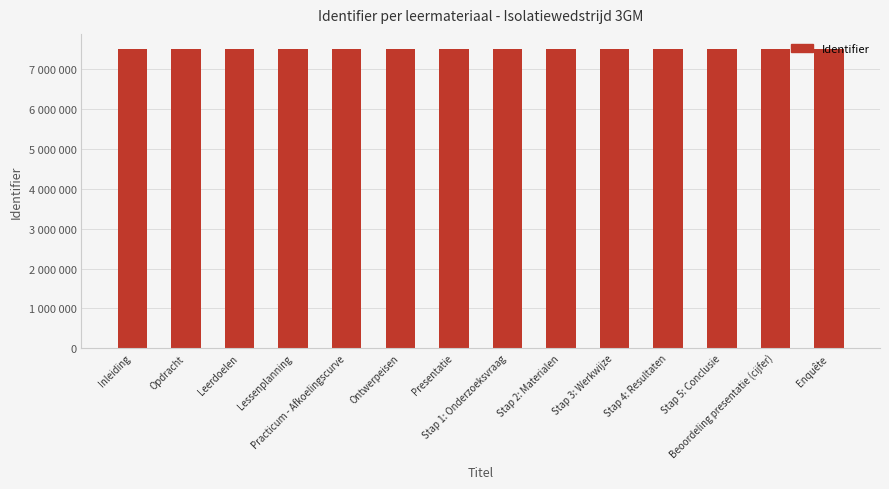

Which label corresponds to the largest value in the chart?

Enquête